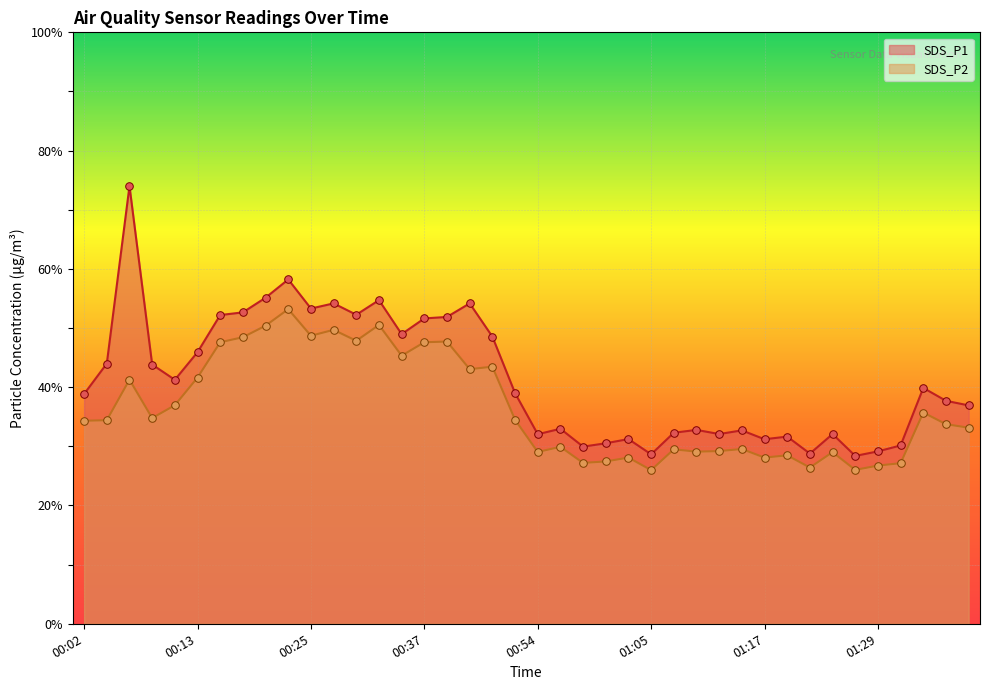

Which series has the largest total across all categories?

SDS_P1